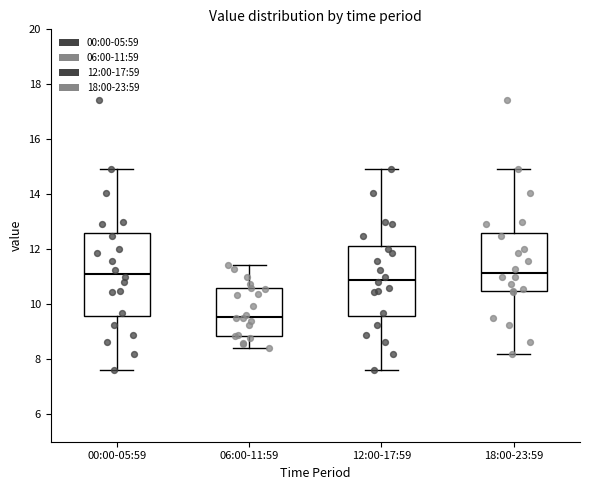

Where is the upper edge of the box for 12:00-17:59 on the y-axis? The values are not printed on the chart, so give them approximately, as read against the axis.

12.2